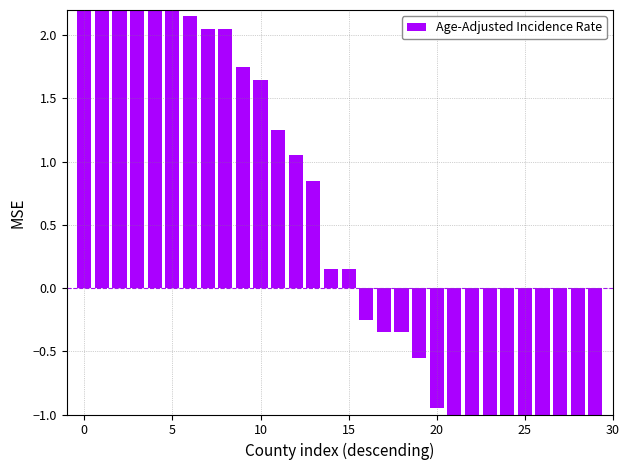

What is the sum of the values at 19 and 21?

-1.6